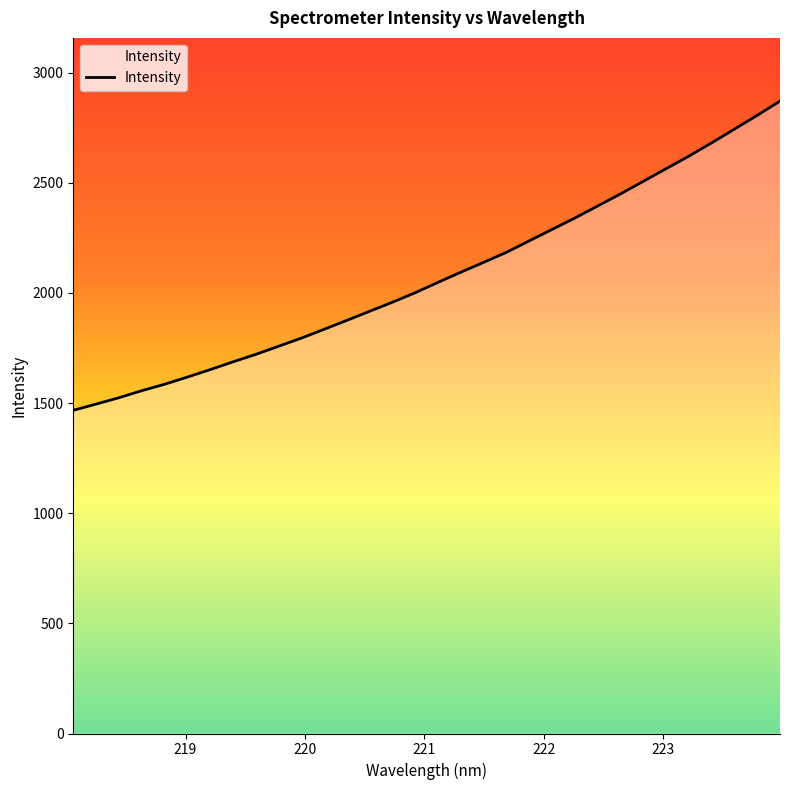

What is the smallest value displayed?

1467.0